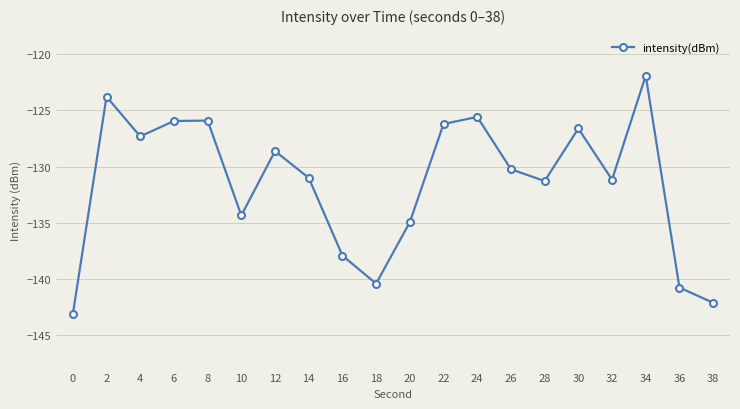

Reading left to right, transcribe all the data shown in this chart.

0=-143.2	2=-123.8	4=-127.3	6=-125.9	8=-125.9	10=-134.4	12=-128.6	14=-131.0	16=-137.9	18=-140.4	20=-135.0	22=-126.2	24=-125.6	26=-130.2	28=-131.3	30=-126.6	32=-131.2	34=-121.9	36=-140.8	38=-142.1